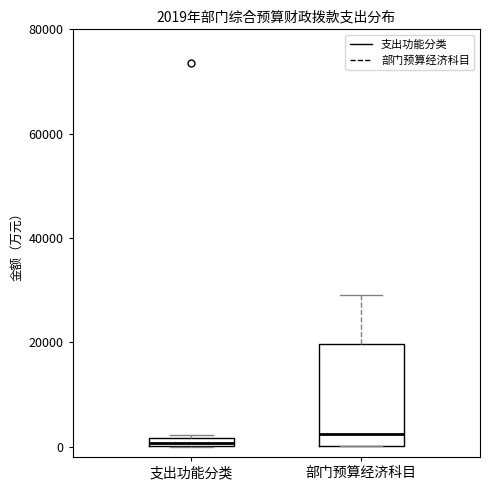

Comparing the boxes themselves (not the whiskers), which one is the tallest?

部门预算经济科目